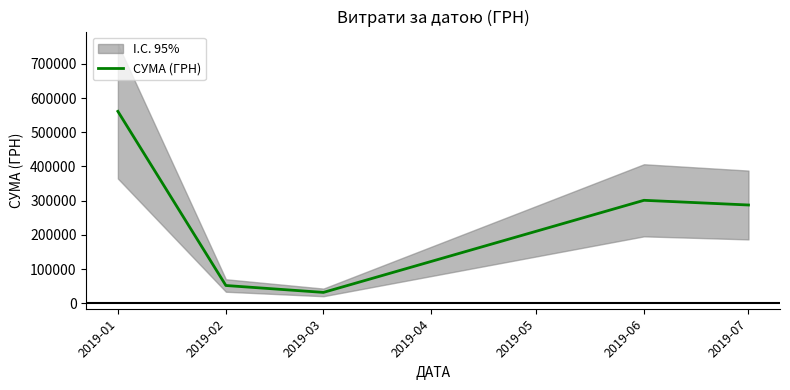

Does the chart display data point markers on the line(s)?

No